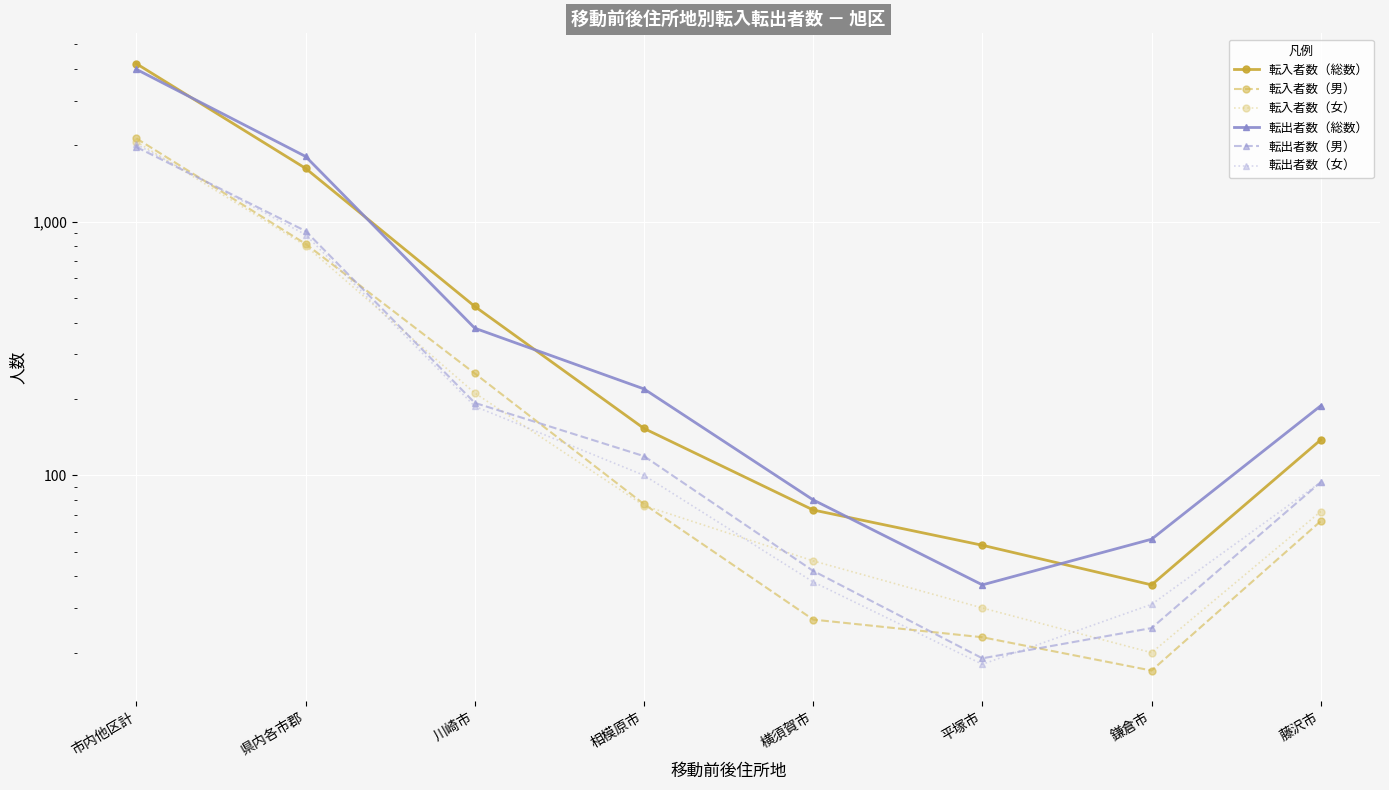

True or false: 転出者数（総数） has more than 2 points higher than both neighbors.

False